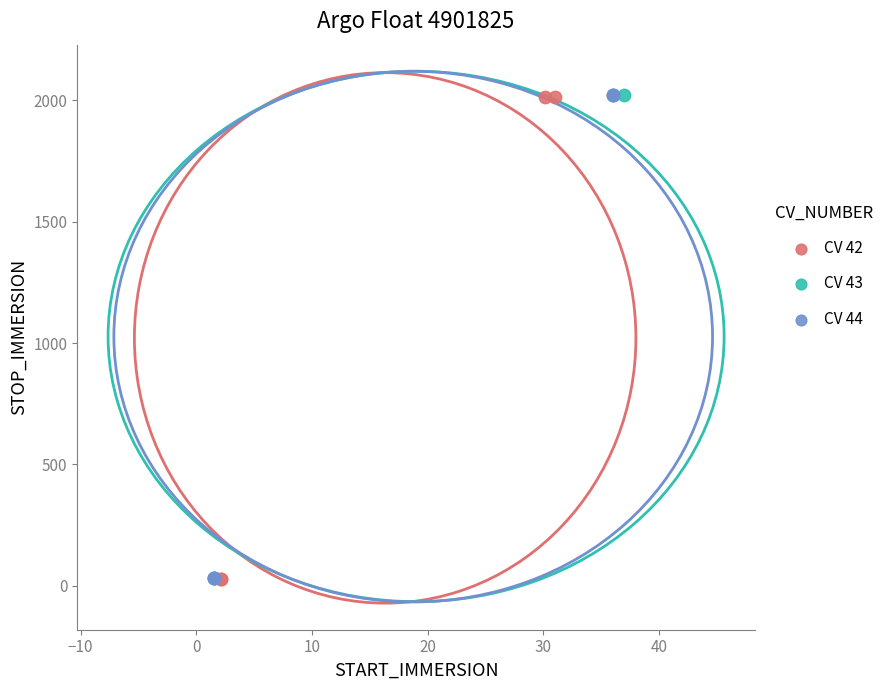

Which series has the largest Y range (max minus min)?

CV 44